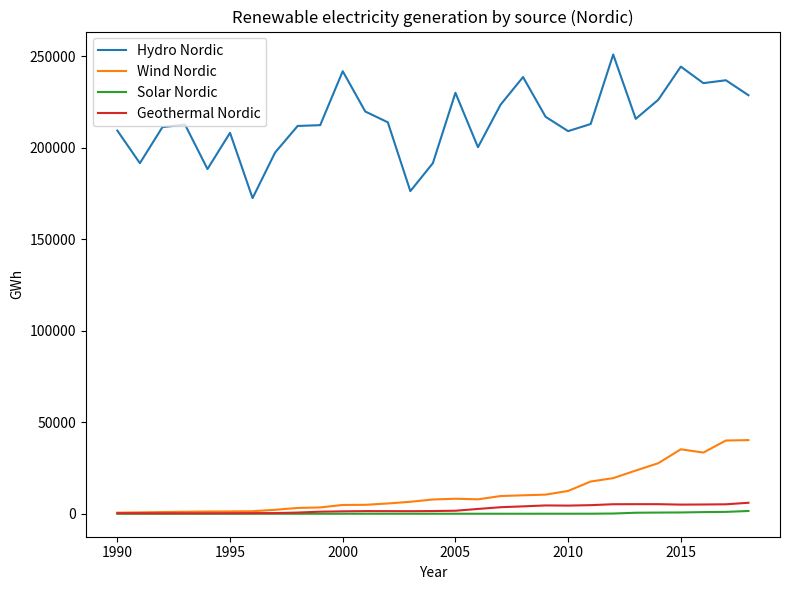

True or false: Hydro Nordic and Solar Nordic cross at least once.

False